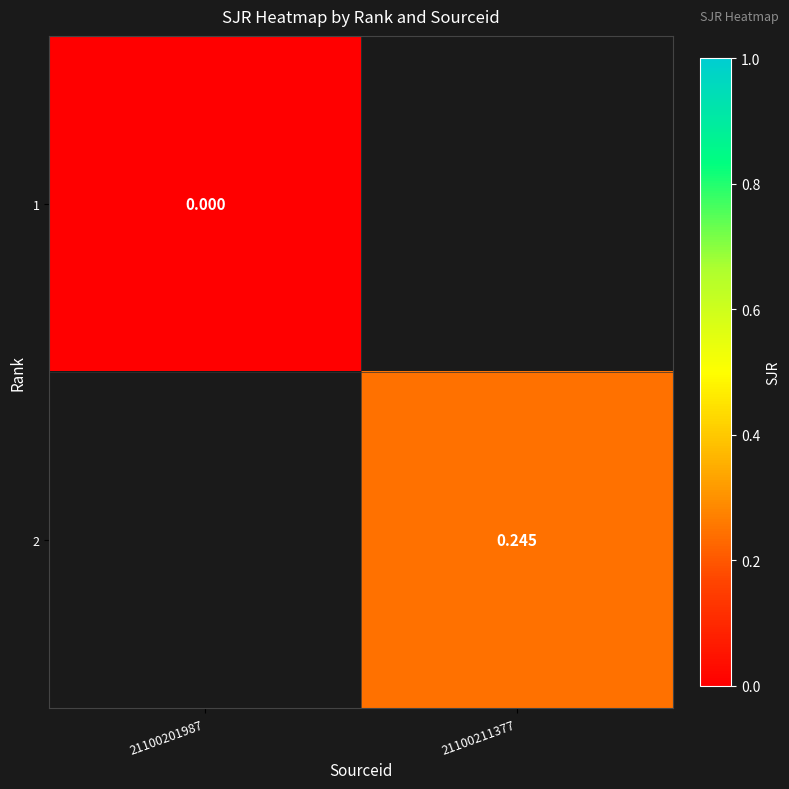

Is the value of 2 at 21100211377 greater than the value of 1 at 21100201987?

Yes